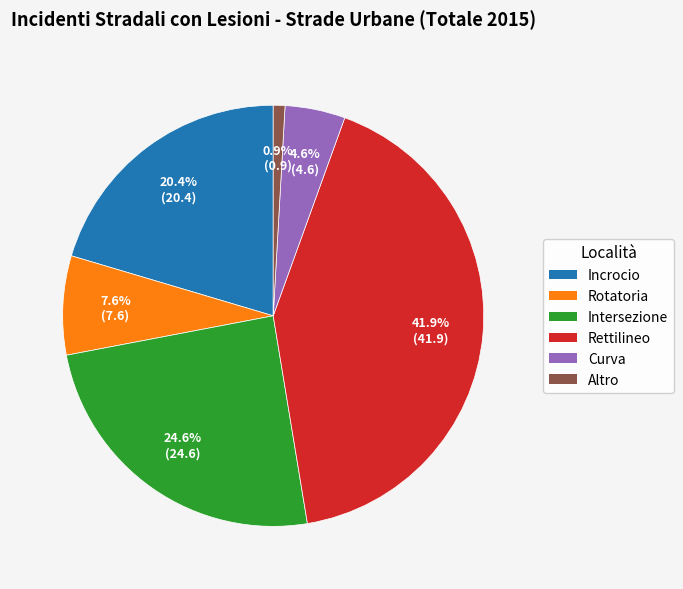

Rank the categories by value from highest to lowest.

Rettilineo, Intersezione, Incrocio, Rotatoria, Curva, Altro